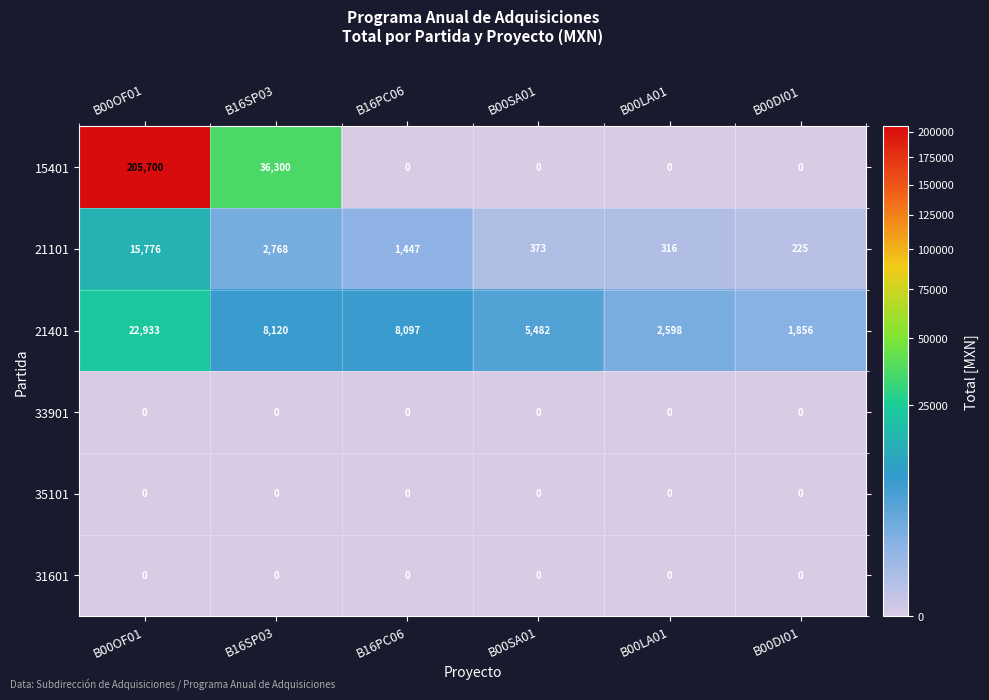

At which category is the sum across all series the highest?

B00OF01